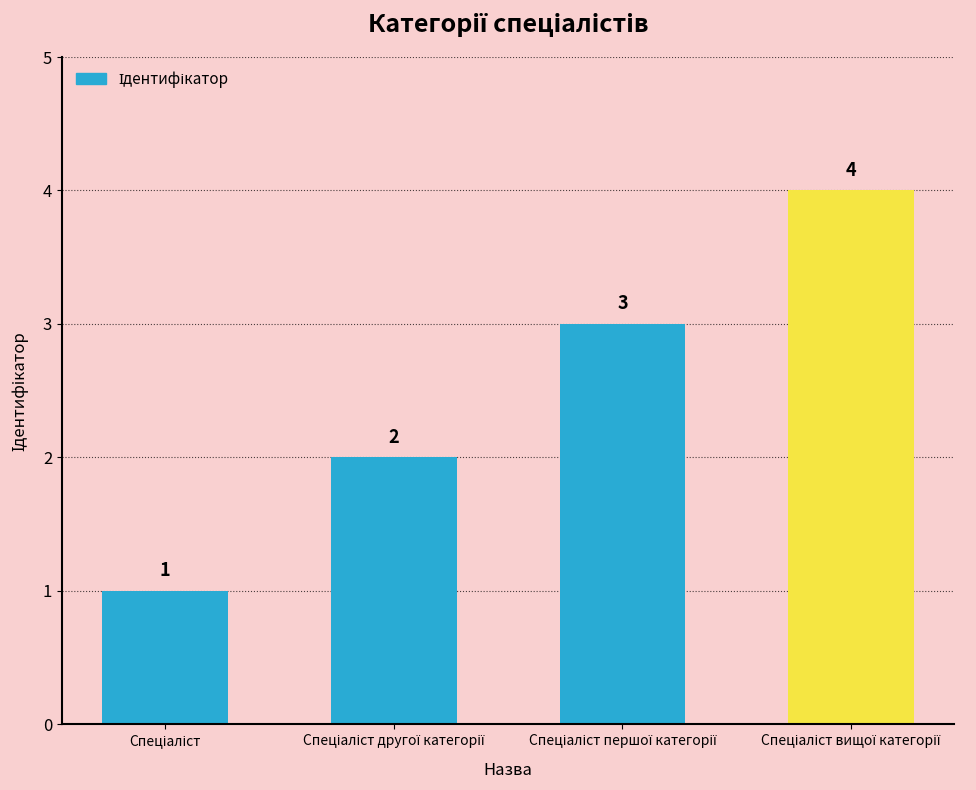

What is the value of the 1st bar from the left?

1